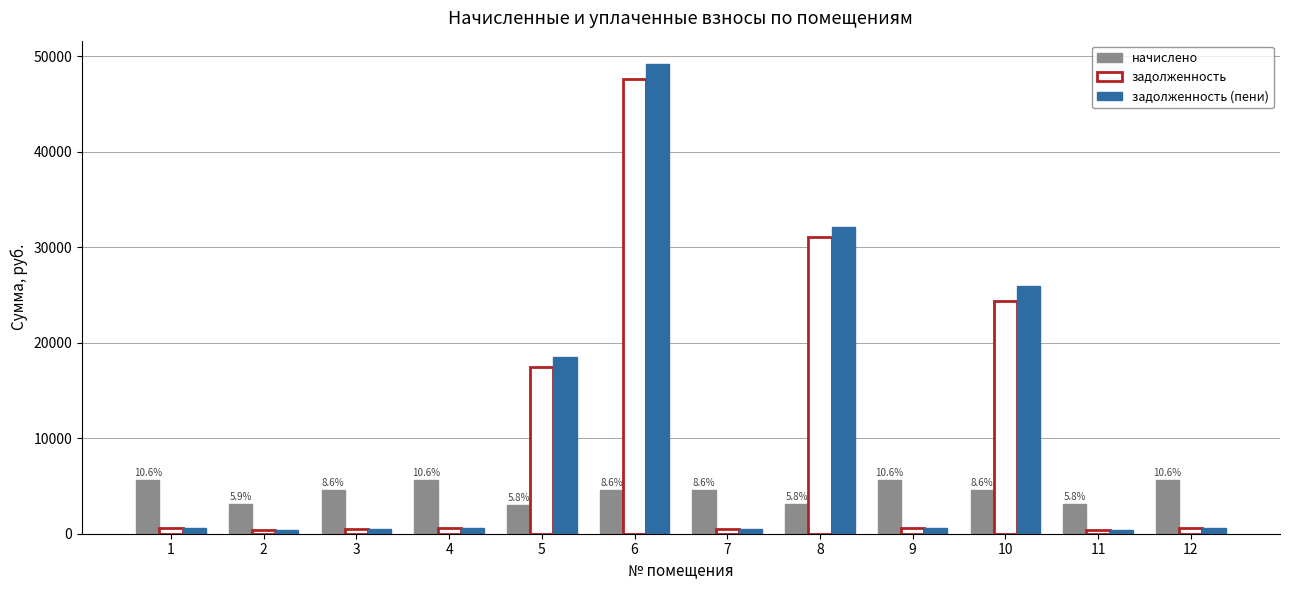

What are all the series names shown in the legend?

начислено, задолженность, задолженность (пени)